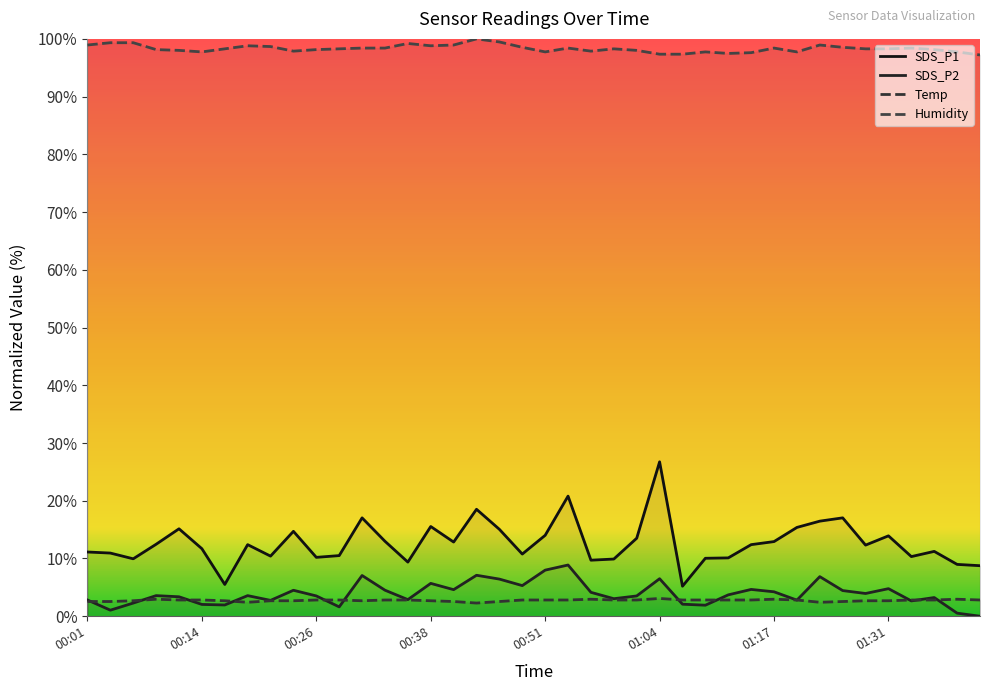

The value of Temp at 01:25 is 2.5. True or false?

True